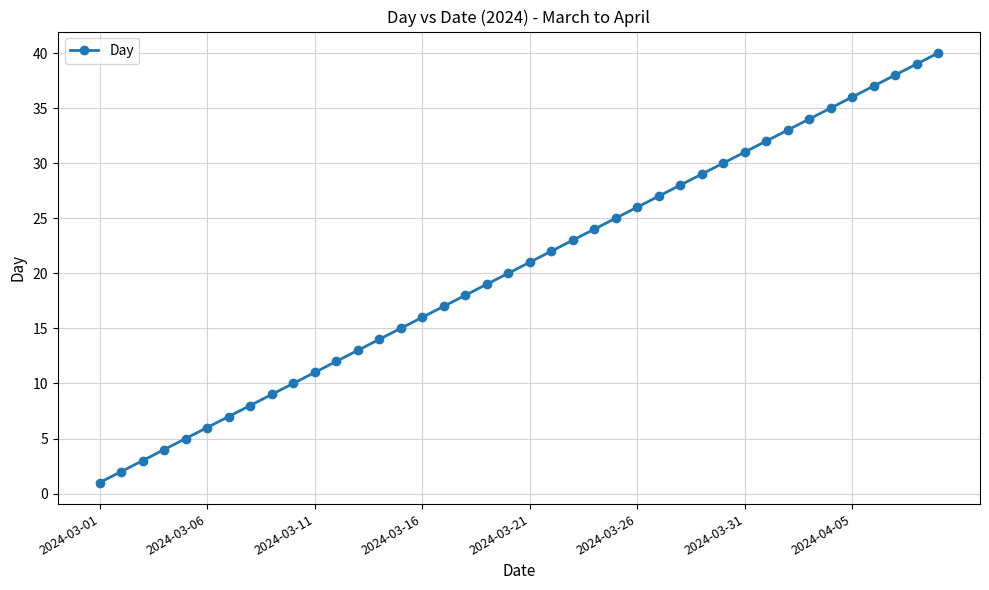

What is the smallest value displayed?

1